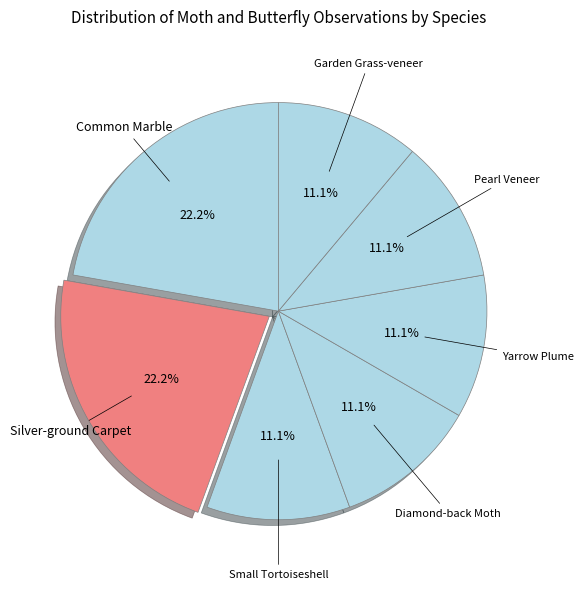

Combined, what portion of the pie is Common Marble and Yarrow Plume?

33.3%